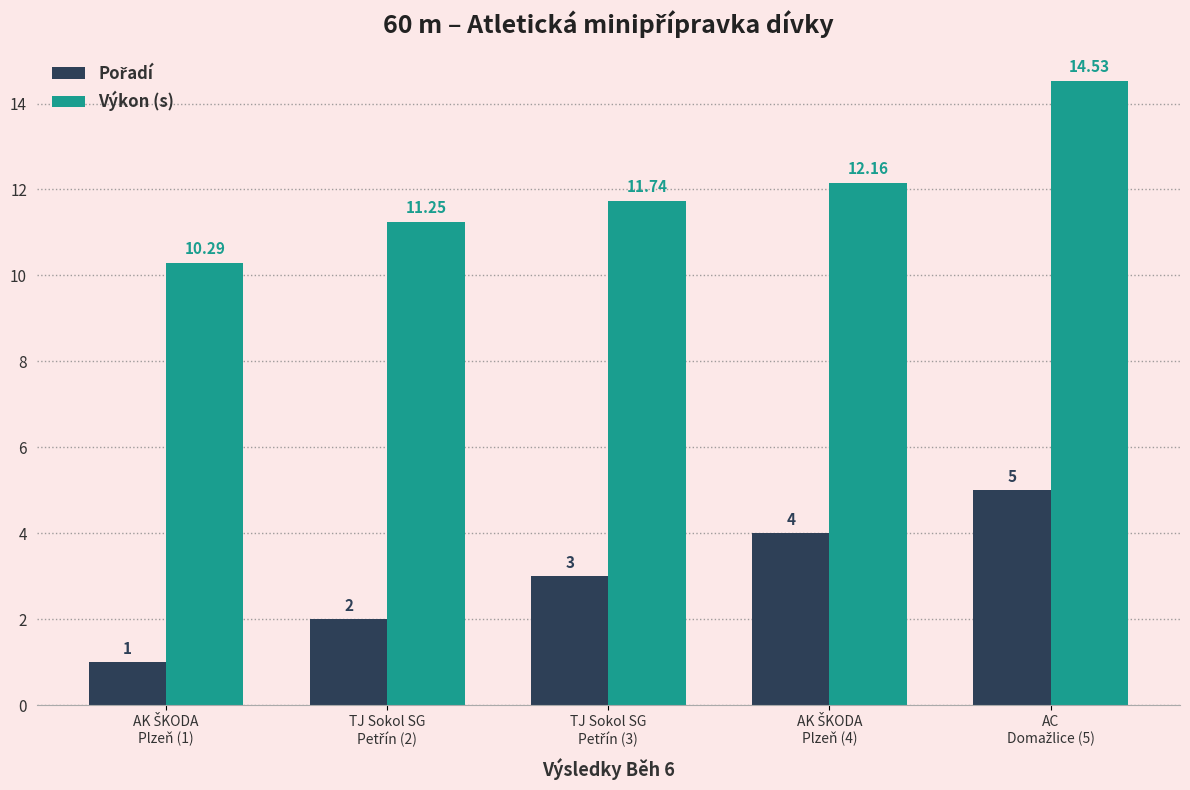

Which series has the largest total across all categories?

Výkon (s)